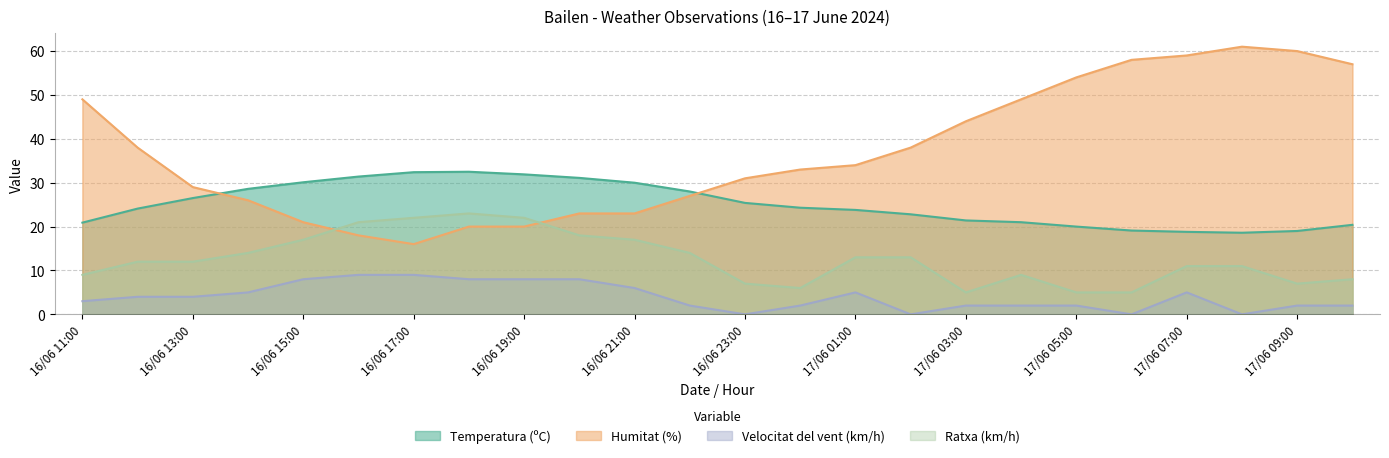

At 17/06 10:00, list the series in order from smallest to largest.

Velocitat del vent (km/h), Ratxa (km/h), Temperatura (ºC), Humitat (%)